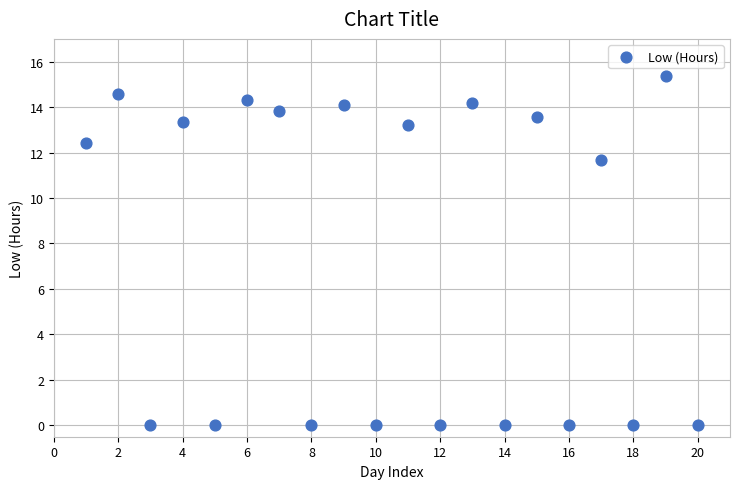

What is the range of Y values (max minus min)?

15.4